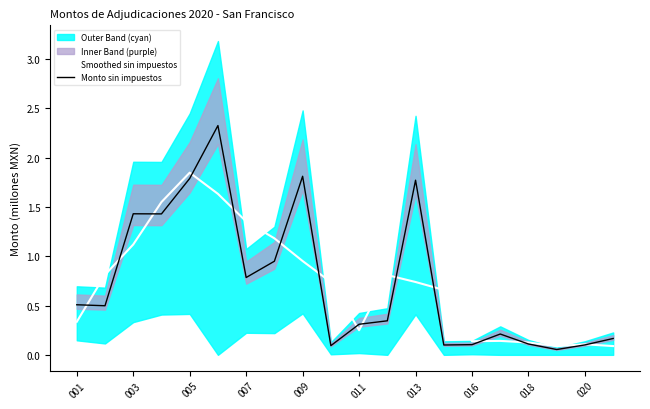

Is it true that Monto sin impuestos equals 0.8 at 007?

True